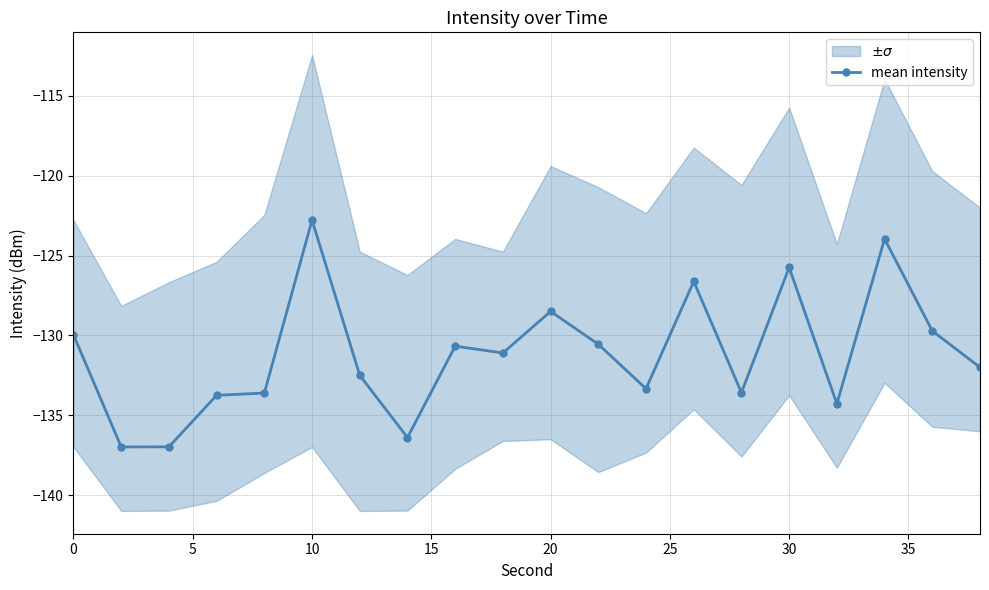

True or false: mean intensity has more than 2 interior local peaks.

True